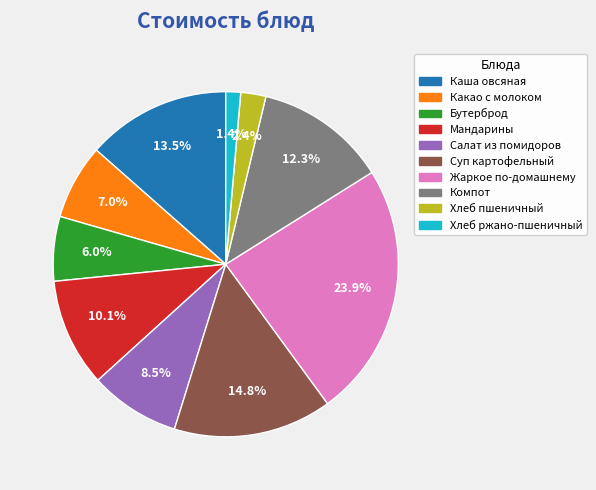

Which category has the biggest portion of the pie?

Жаркое по-домашнему